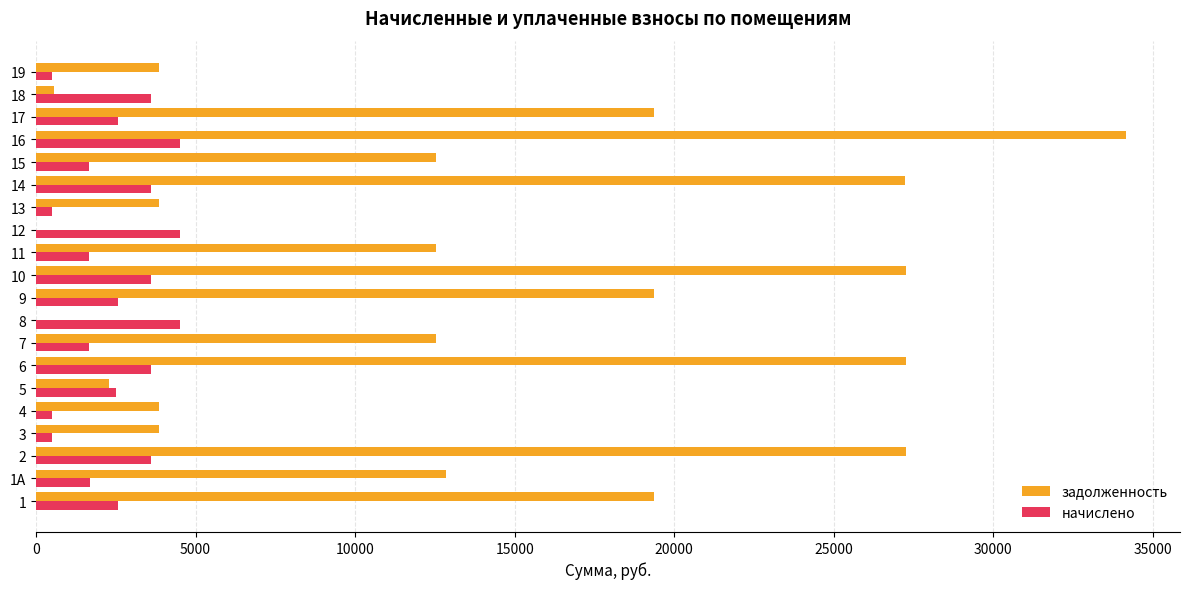

What is the sum of all начислено values?

50552.0